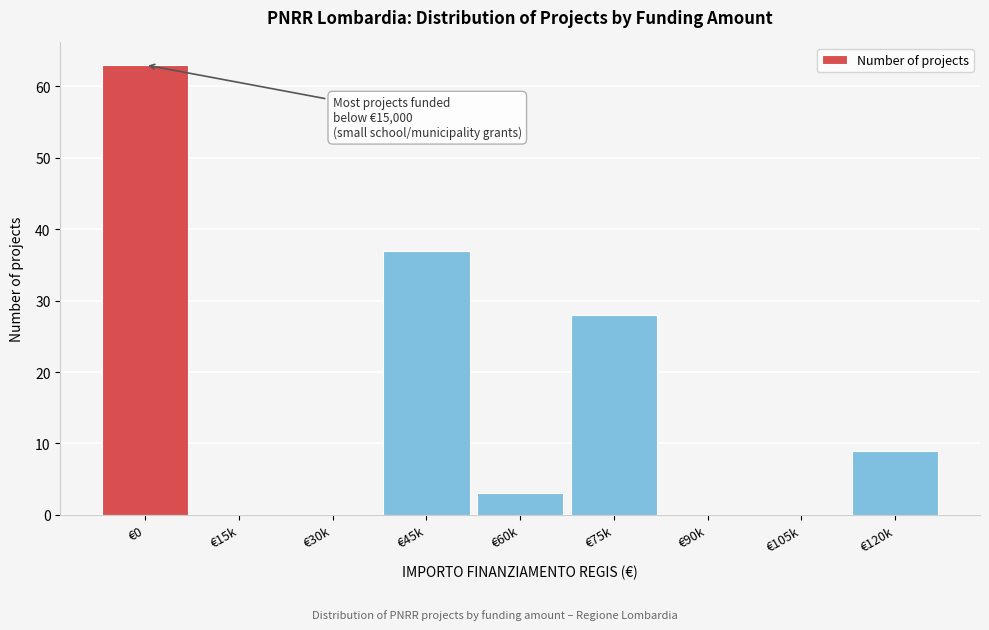

Reading right to left, list all the values displayed in this chart.

€120k=9	€105k=0	€90k=0	€75k=28	€60k=3	€45k=37	€30k=0	€15k=0	€0=63